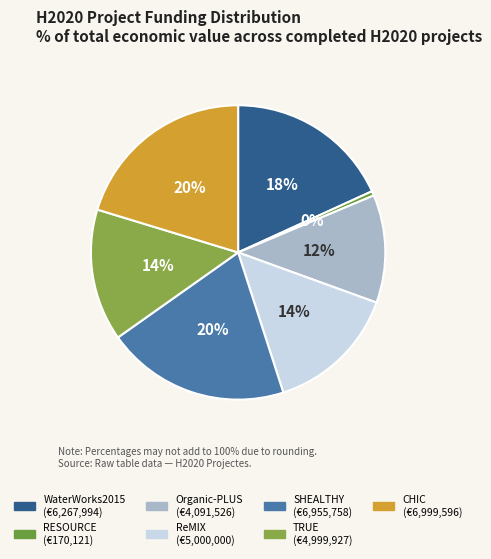

Rank the categories by value from lowest to highest.

RESOURCE, Organic-PLUS, TRUE, ReMIX, WaterWorks2015, SHEALTHY, CHIC